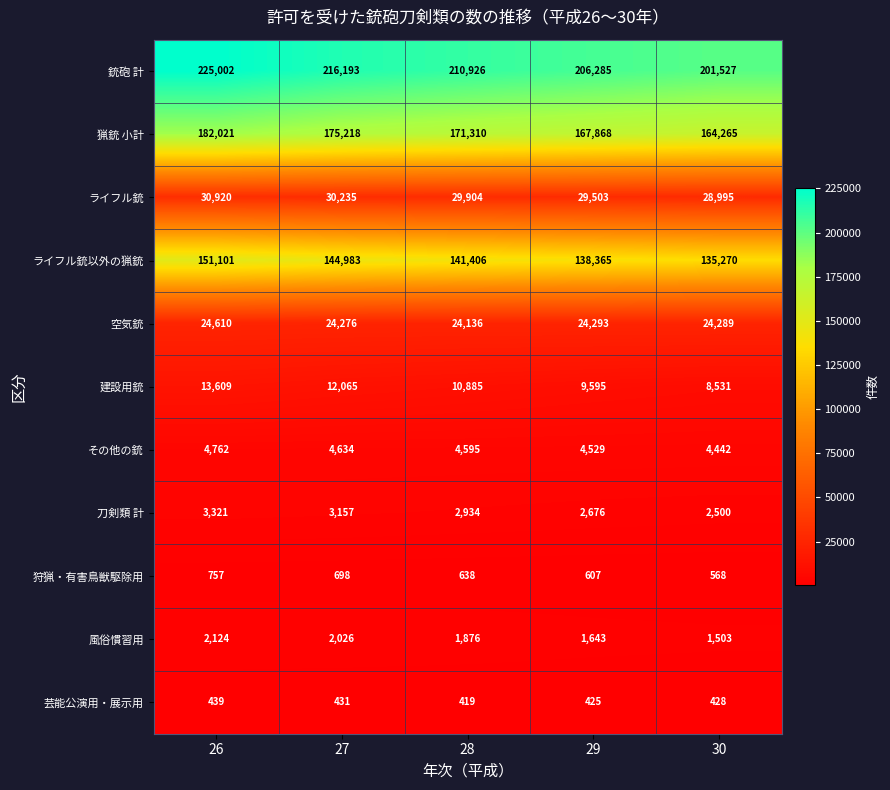

Rank the series at 26 from highest to lowest value.

銃砲 計, 猟銃 小計, ライフル銃以外の猟銃, ライフル銃, 空気銃, 建設用銃, その他の銃, 刀剣類 計, 風俗慣習用, 狩猟・有害鳥獣駆除用, 芸能公演用・展示用